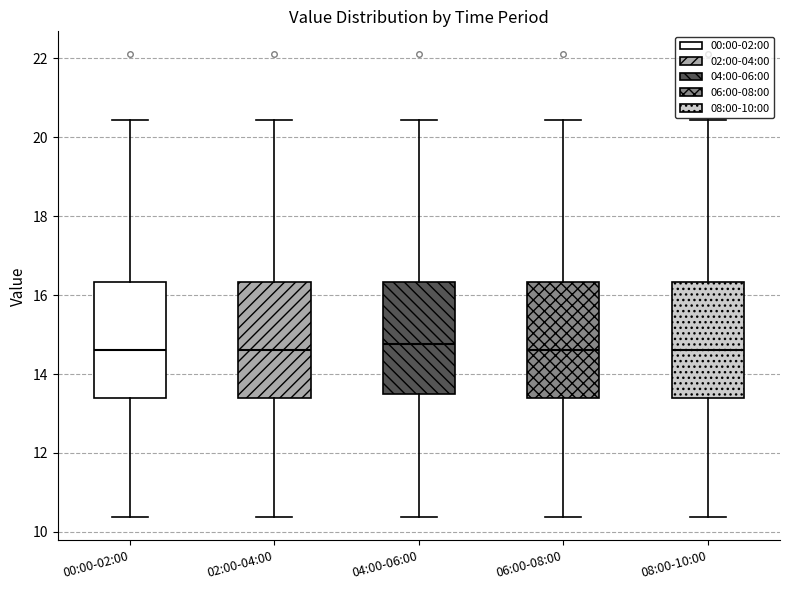

Reading left to right, transcribe this box plot: for each box, give where its median line is, the range the box spans, and where its two whiskers end, as read against the y-axis. The values are not printed on the chart, so give them approximately, as read against the axis.

00:00-02:00: median 14.6, box 13.4 to 16.4, whiskers 10.4 to 20.4
02:00-04:00: median 14.6, box 13.4 to 16.4, whiskers 10.4 to 20.4
04:00-06:00: median 14.8, box 13.4 to 16.4, whiskers 10.4 to 20.4
06:00-08:00: median 14.6, box 13.4 to 16.4, whiskers 10.4 to 20.4
08:00-10:00: median 14.6, box 13.4 to 16.4, whiskers 10.4 to 20.4